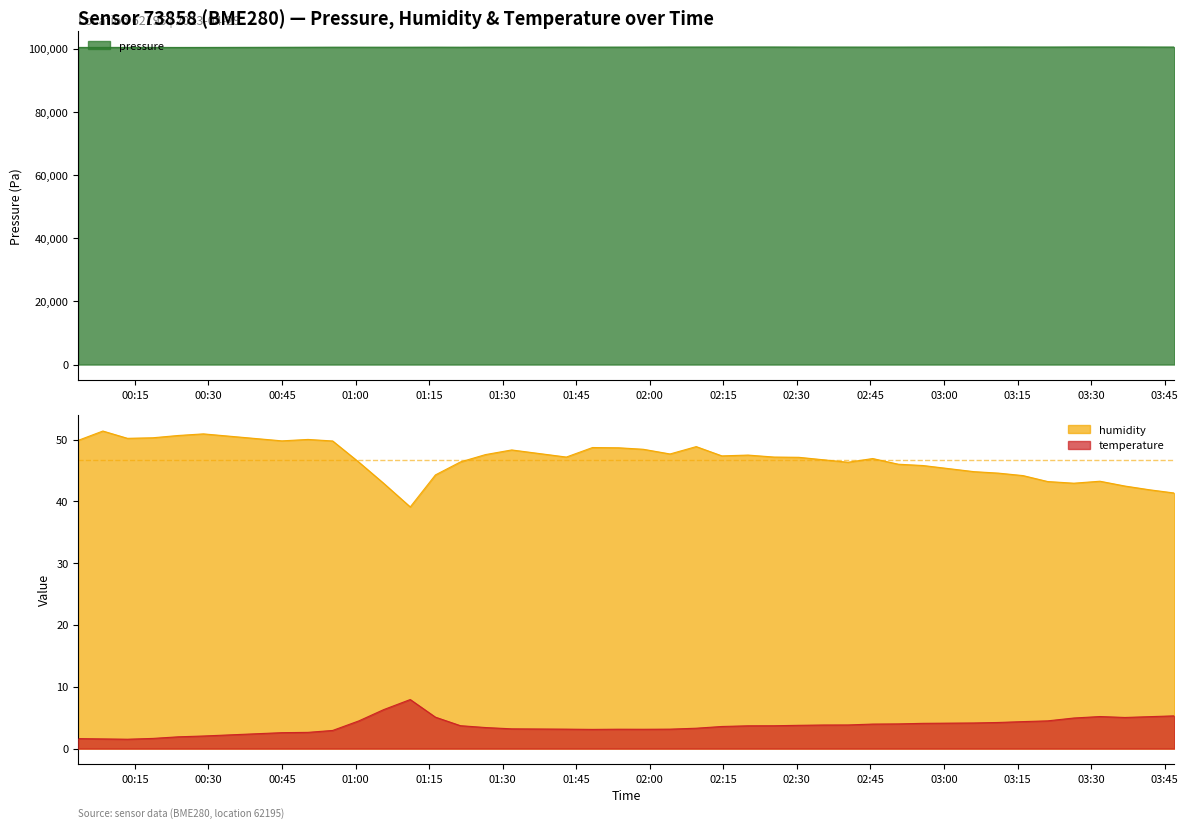

How many lines are shown in the chart?

3